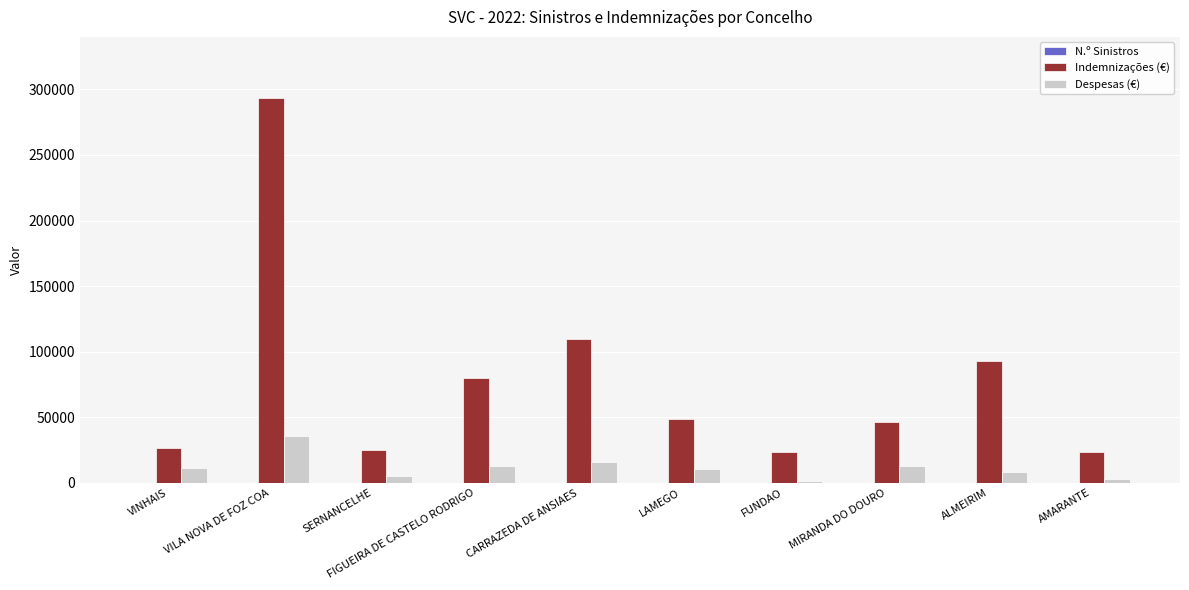

Which series has the largest total across all categories?

Indemnizações (€)